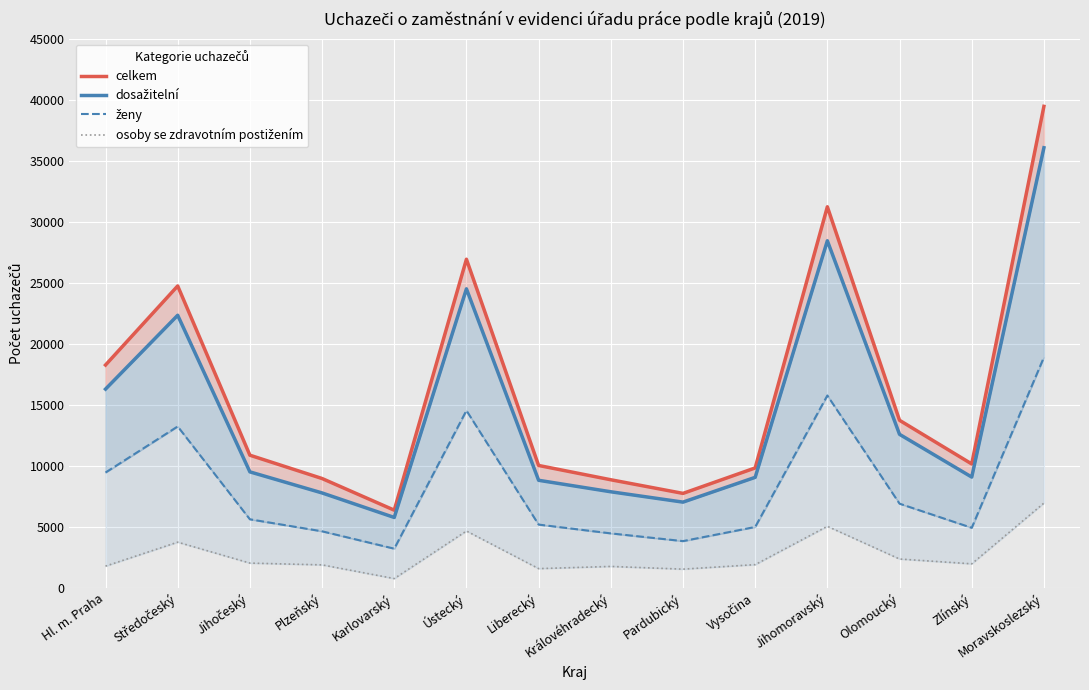

How many interior local valleys does the dosažitelní series have?

3